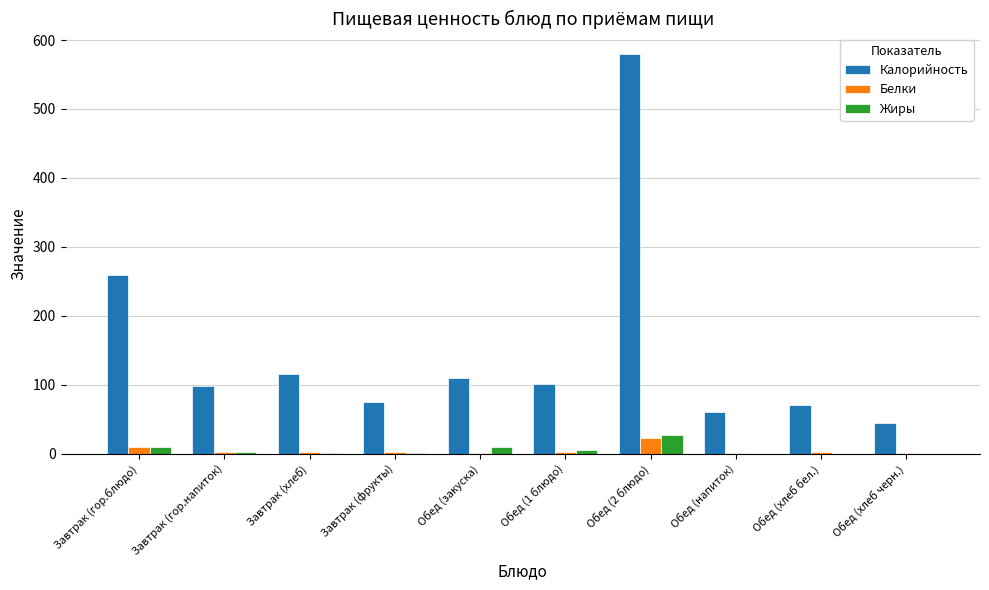

Are the bars grouped side by side (vs. stacked)?

Yes